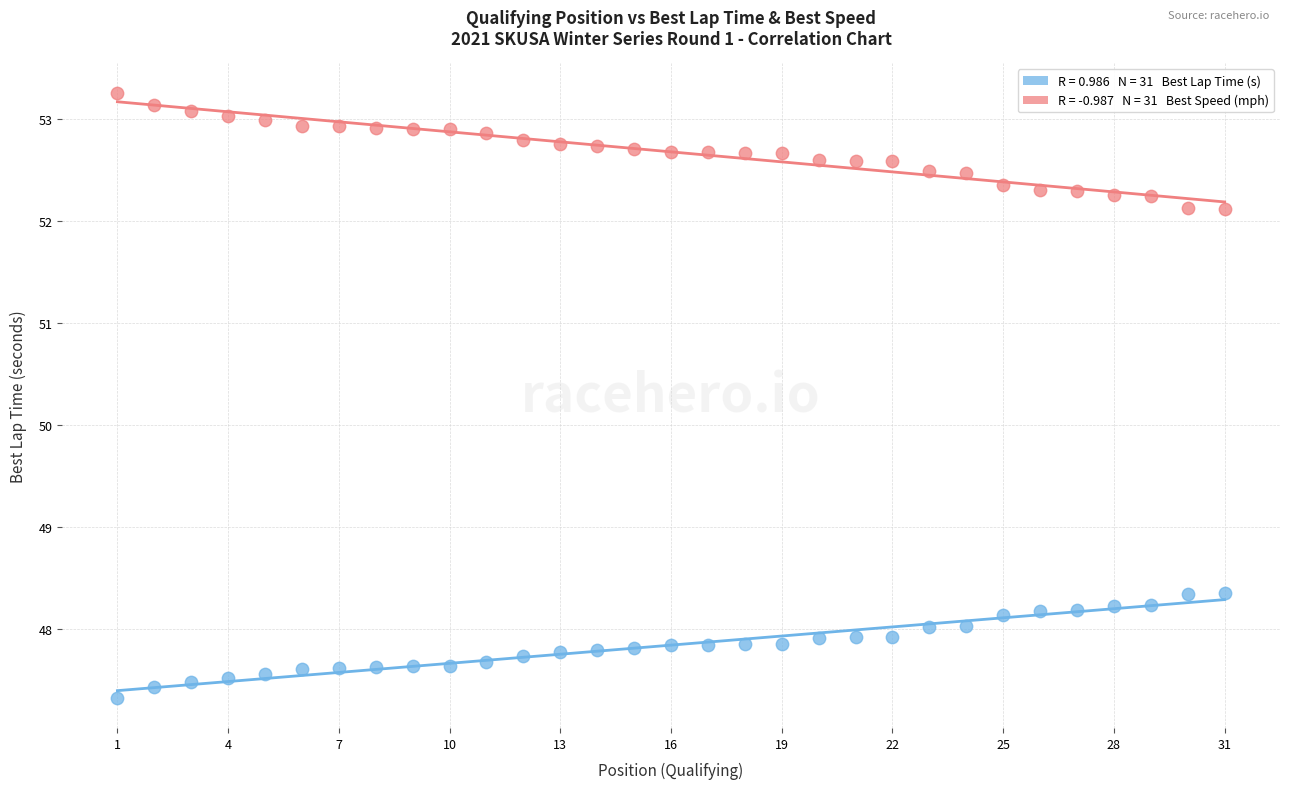

Across all data points, what is the range of X values (max minus min)?

30.0